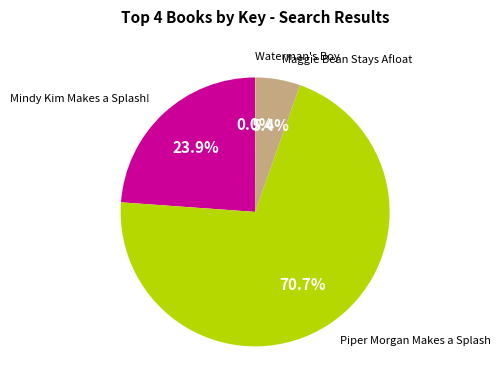

How much of the chart is everything except Mindy Kim Makes a Splash!?

76.1%